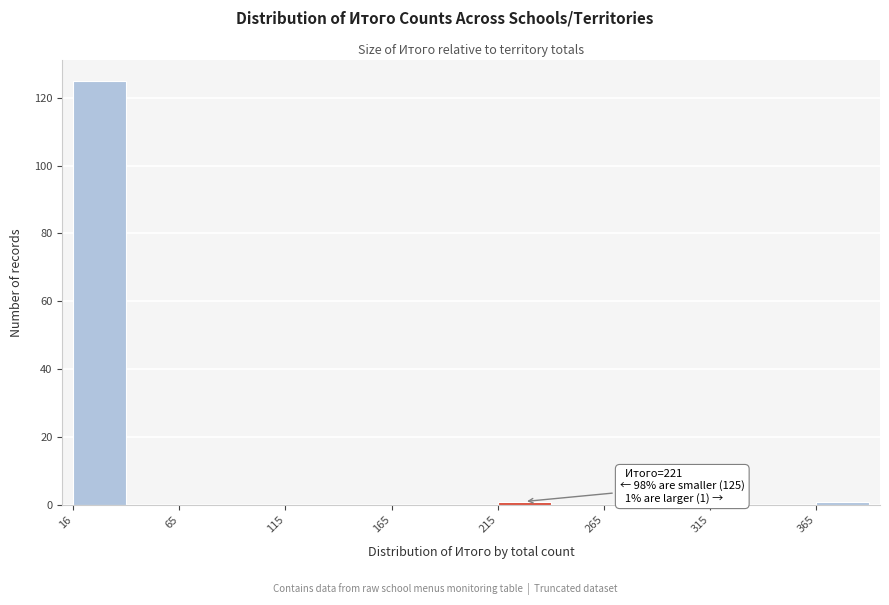

Over which range of the x-axis is the bar tallest?

15 to 40